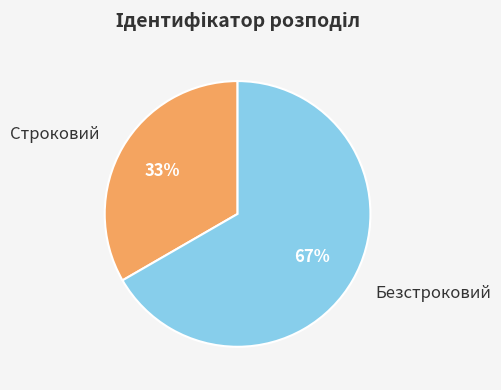

How many slices are in this pie chart?

2